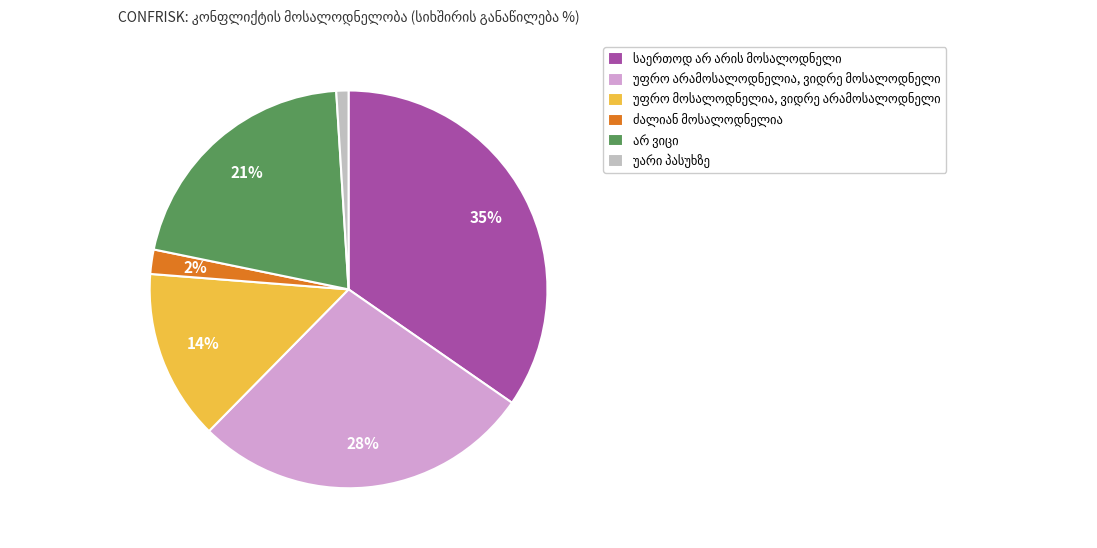

Does any single category account for the majority?

No